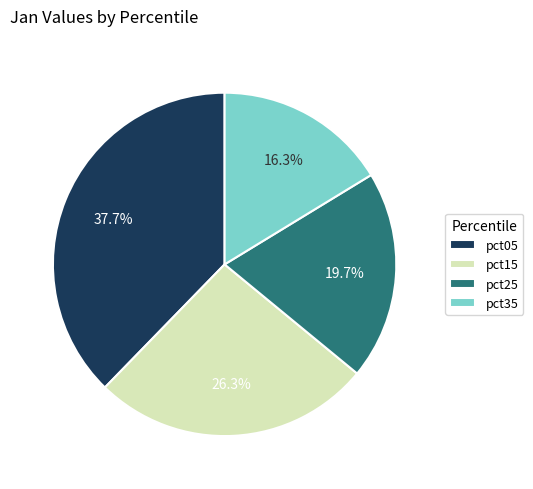

Which category has the biggest portion of the pie?

pct05